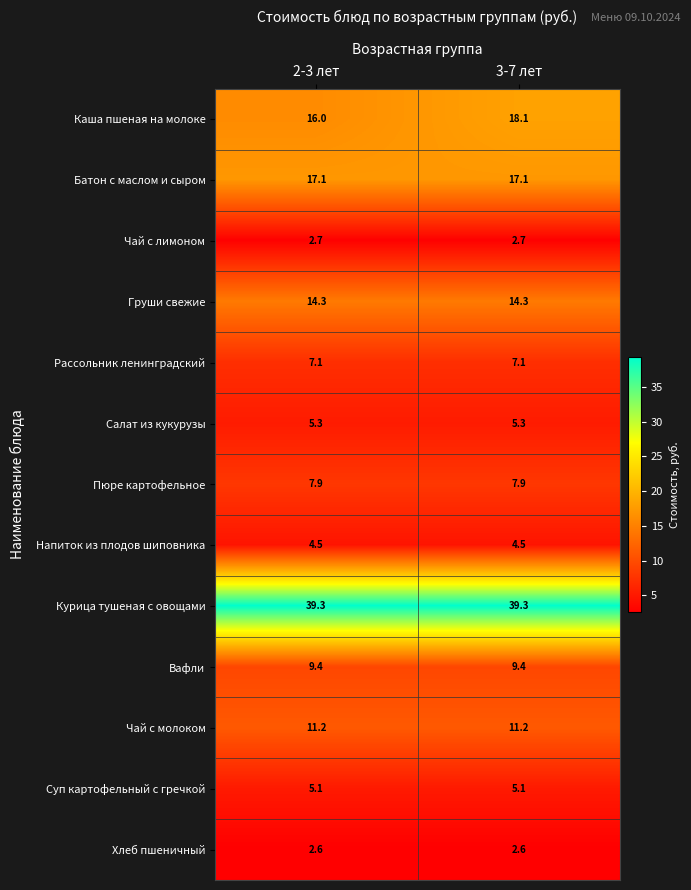

Reading left to right, transcribe all the data shown in this chart.

Каша пшеная на молоке: 2-3 лет=16.0	3-7 лет=18.1
Батон с маслом и сыром: 2-3 лет=17.1	3-7 лет=17.1
Чай с лимоном: 2-3 лет=2.7	3-7 лет=2.7
Груши свежие: 2-3 лет=14.3	3-7 лет=14.3
Рассольник ленинградский: 2-3 лет=7.1	3-7 лет=7.1
Салат из кукурузы: 2-3 лет=5.3	3-7 лет=5.3
Пюре картофельное: 2-3 лет=7.9	3-7 лет=7.9
Напиток из плодов шиповника: 2-3 лет=4.5	3-7 лет=4.5
Курица тушеная с овощами: 2-3 лет=39.3	3-7 лет=39.3
Вафли: 2-3 лет=9.4	3-7 лет=9.4
Чай с молоком: 2-3 лет=11.2	3-7 лет=11.2
Суп картофельный с гречкой: 2-3 лет=5.1	3-7 лет=5.1
Хлеб пшеничный: 2-3 лет=2.6	3-7 лет=2.6